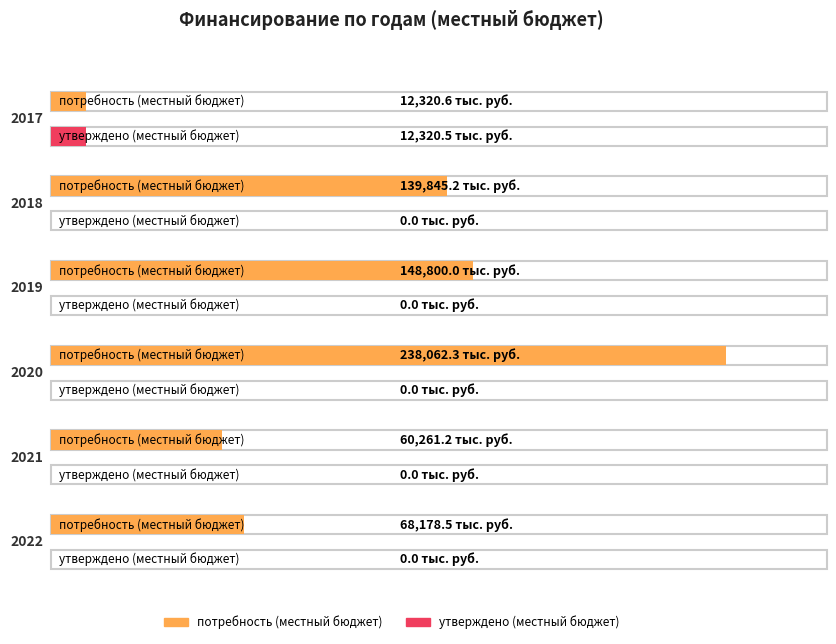

Between 2019 and 2020, which series saw the biggest shift?

потребность (местный бюджет)